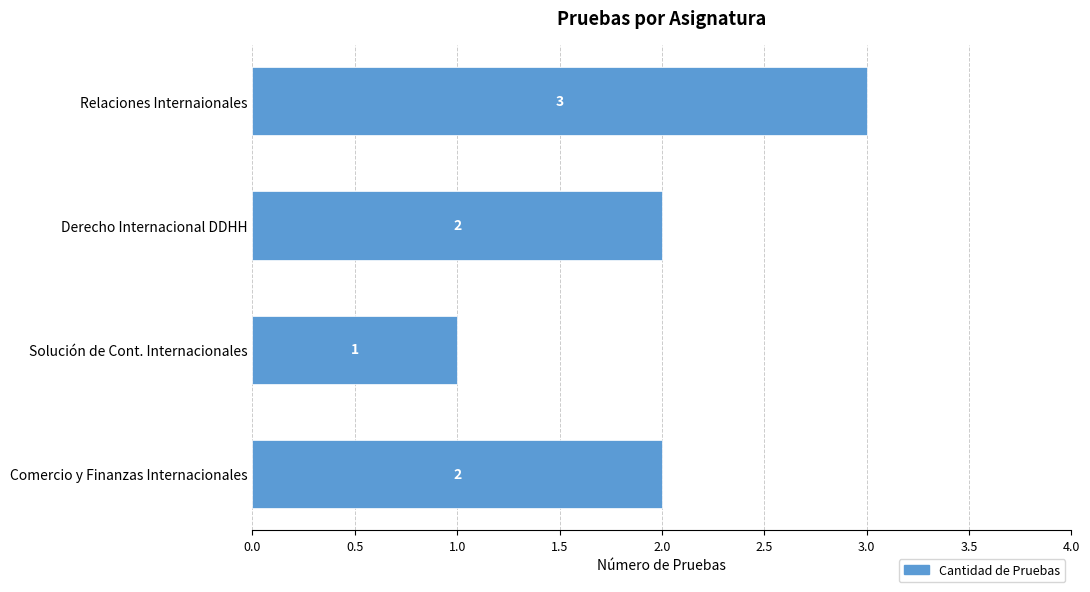

Does the chart contain stacked bars?

No